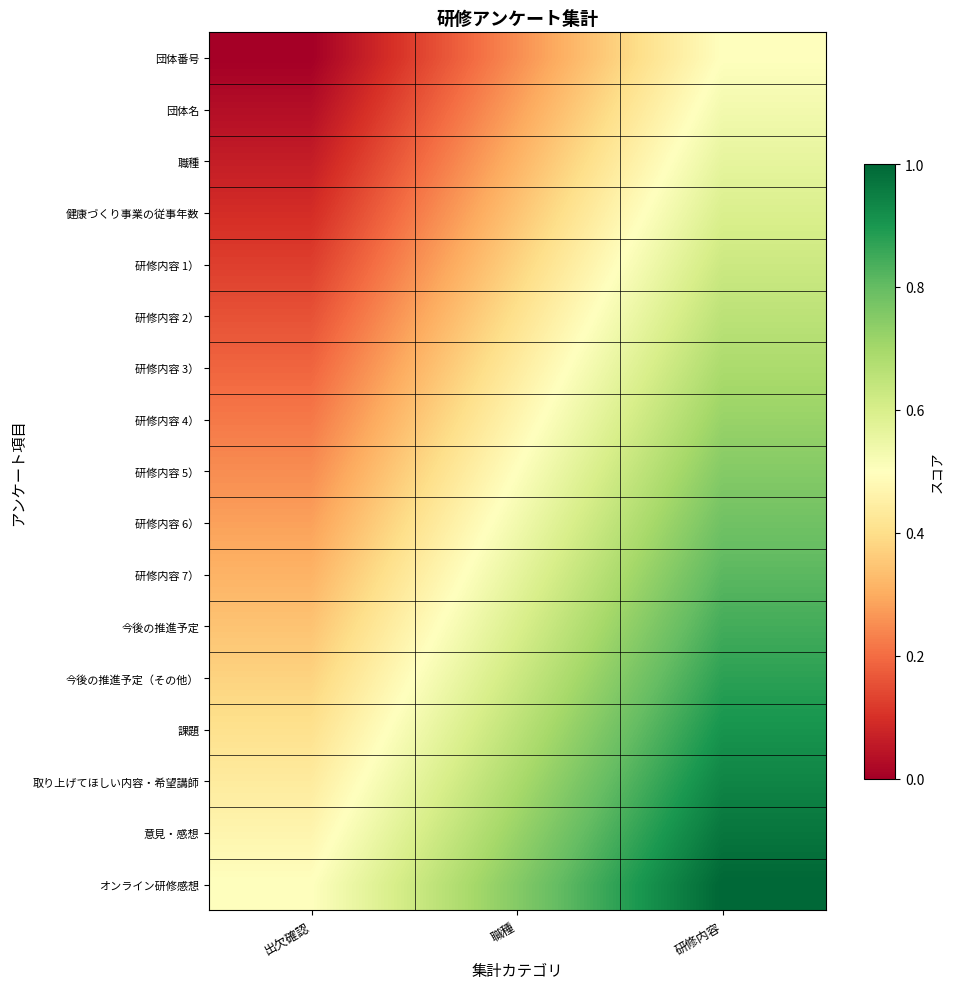

Reading right to left, extract all data points from this chart.

団体番号: 研修内容=0.5	職種=0.2	出欠確認=0.0
団体名: 研修内容=0.5	職種=0.3	出欠確認=0.0
職種: 研修内容=0.6	職種=0.3	出欠確認=0.1
健康づくり事業の従事年数: 研修内容=0.6	職種=0.3	出欠確認=0.1
研修内容 1）: 研修内容=0.6	職種=0.4	出欠確認=0.1
研修内容 2）: 研修内容=0.7	職種=0.4	出欠確認=0.2
研修内容 3）: 研修内容=0.7	職種=0.4	出欠確認=0.2
研修内容 4）: 研修内容=0.7	職種=0.5	出欠確認=0.2
研修内容 5）: 研修内容=0.8	職種=0.5	出欠確認=0.2
研修内容 6）: 研修内容=0.8	職種=0.5	出欠確認=0.3
研修内容 7）: 研修内容=0.8	職種=0.6	出欠確認=0.3
今後の推進予定: 研修内容=0.8	職種=0.6	出欠確認=0.3
今後の推進予定（その他）: 研修内容=0.9	職種=0.6	出欠確認=0.4
課題: 研修内容=0.9	職種=0.7	出欠確認=0.4
取り上げてほしい内容・希望講師: 研修内容=0.9	職種=0.7	出欠確認=0.4
意見・感想: 研修内容=1.0	職種=0.7	出欠確認=0.5
オンライン研修感想: 研修内容=1.0	職種=0.8	出欠確認=0.5